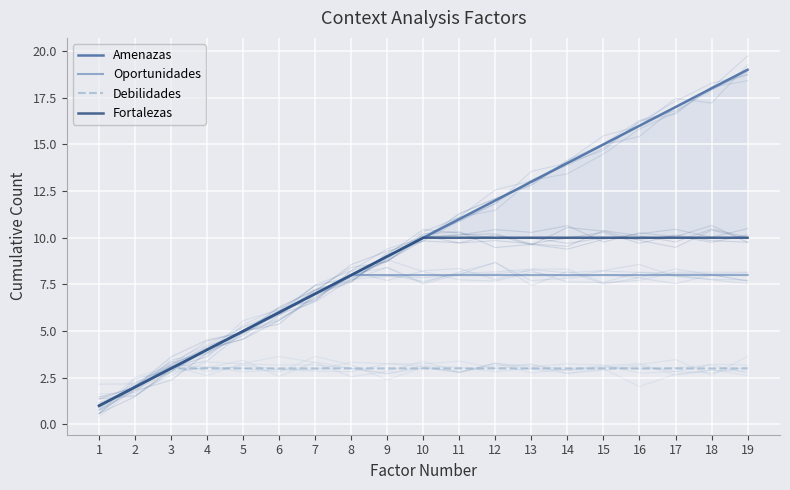

How many values in the Amenazas series are below 10?

9